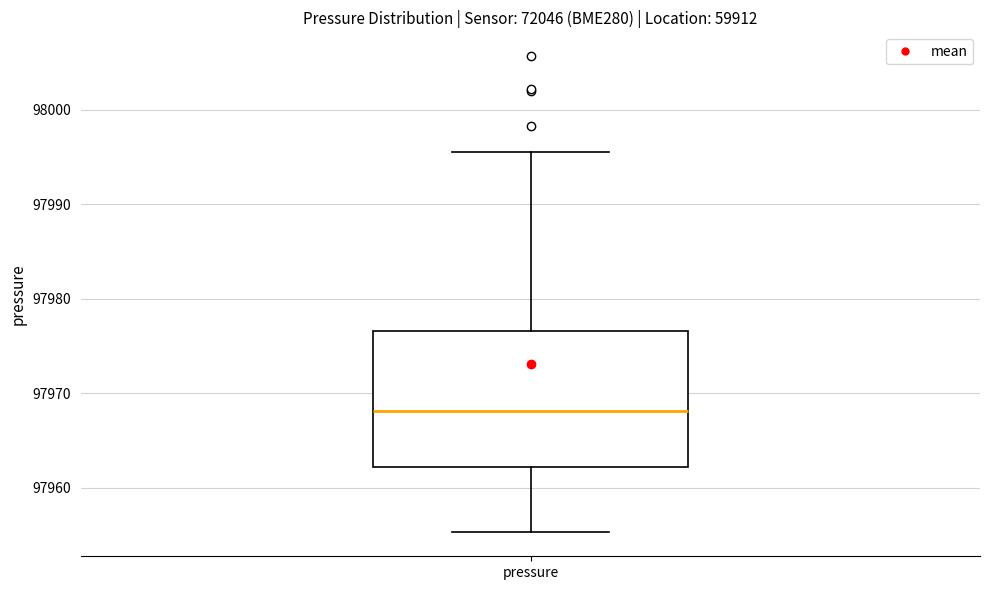

Where does the median line of the box for pressure sit on the y-axis? The values are not printed on the chart, so give them approximately, as read against the axis.

97968